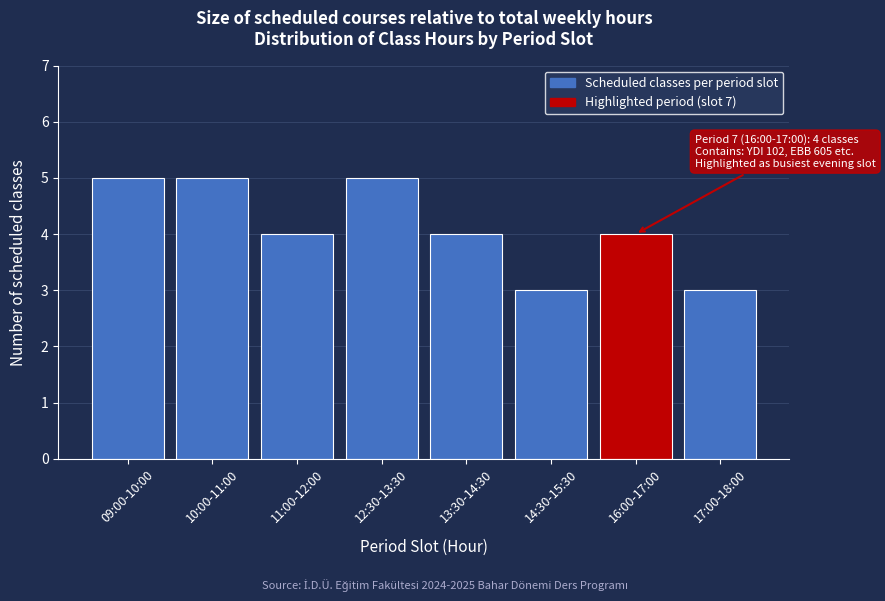

Reading left to right, what are all the values shown in this chart?

09:00-10:00=5	10:00-11:00=5	11:00-12:00=4	12:30-13:30=5	13:30-14:30=4	14:30-15:30=3	16:00-17:00=4	17:00-18:00=3